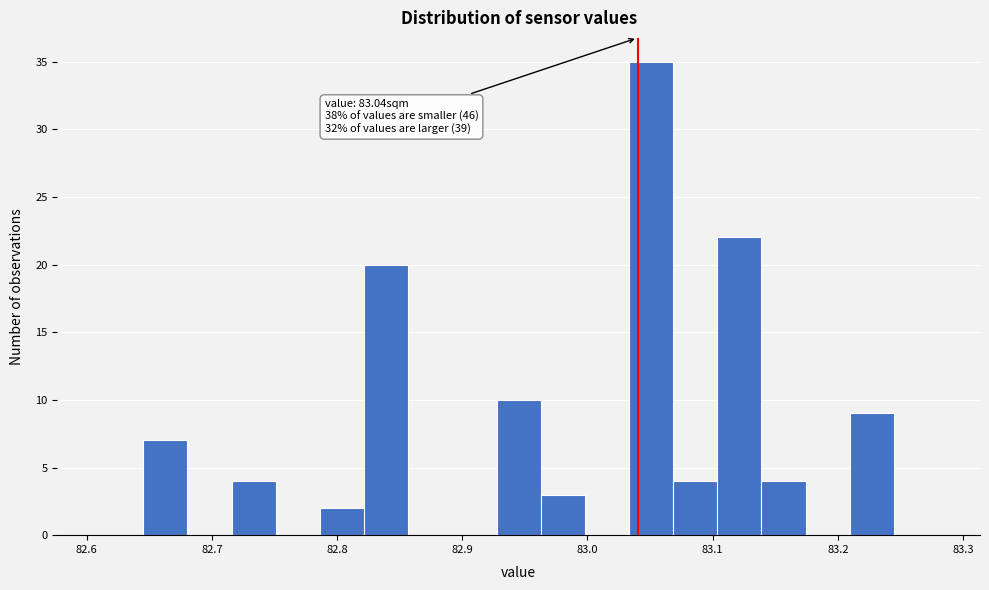

Read against the x-axis, roughly where is the centre of the tallest bar?

83.05